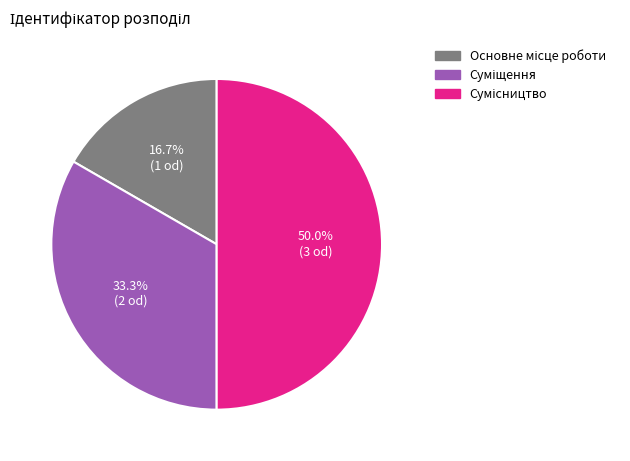

Count the number of slices in the pie.

3